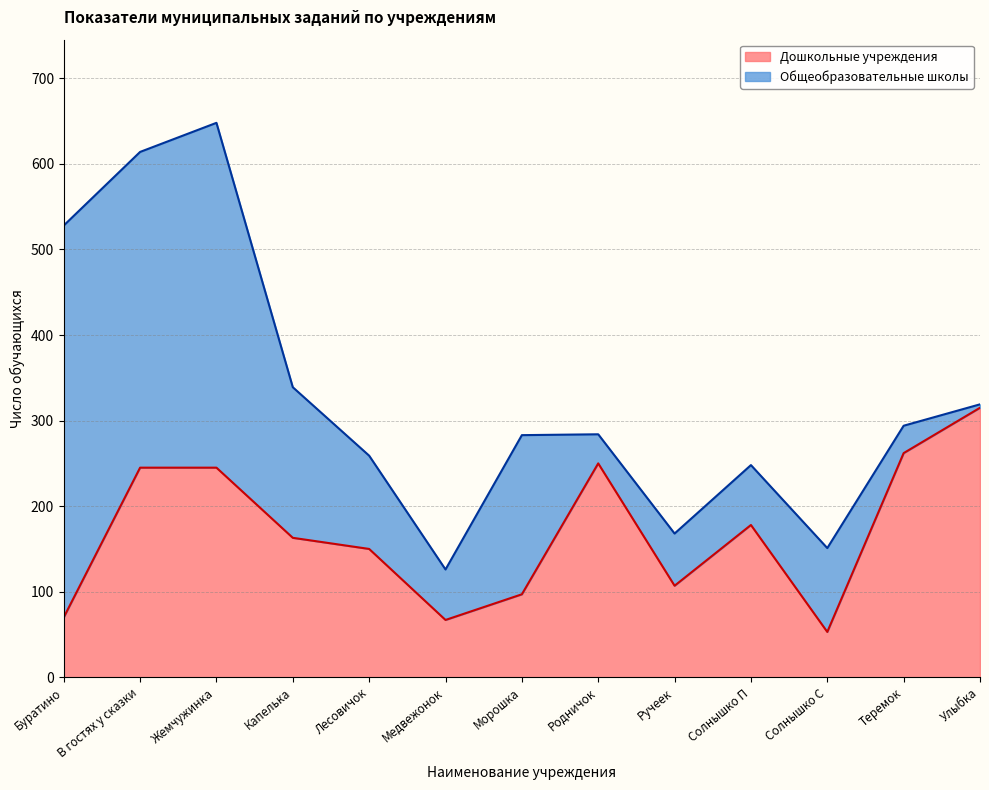

True or false: there are more than 0 points higher than both neighbors.

True